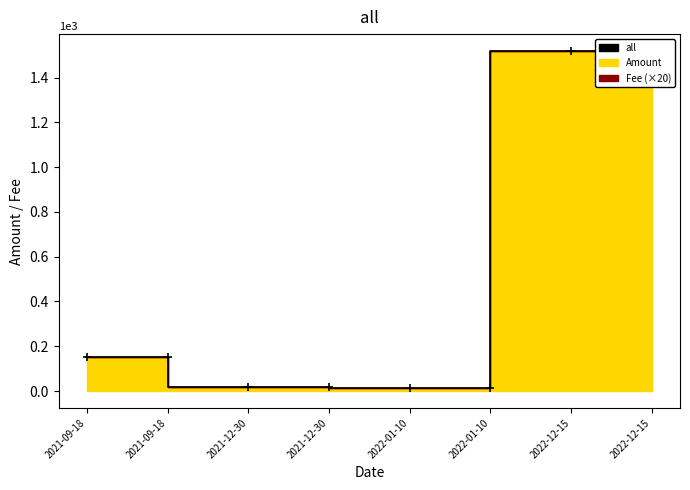

List the labels in order of value, smallest first.

2022-01-10, 2022-01-10, 2021-12-30, 2021-12-30, 2021-09-18, 2021-09-18, 2022-12-15, 2022-12-15